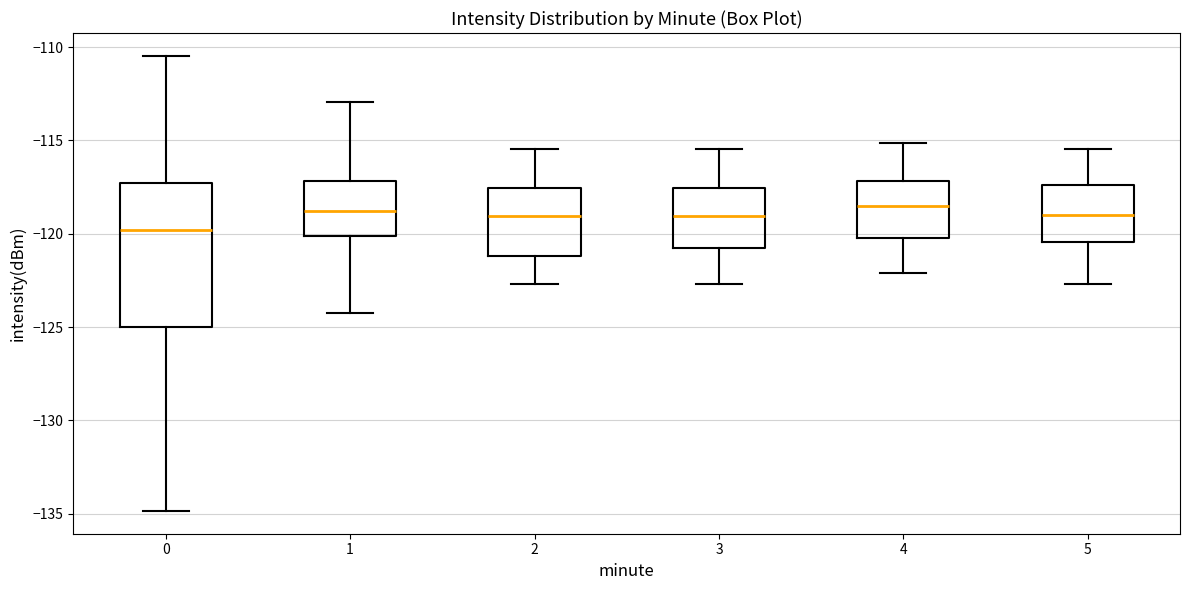

Comparing the boxes themselves (not the whiskers), which one is the tallest?

0